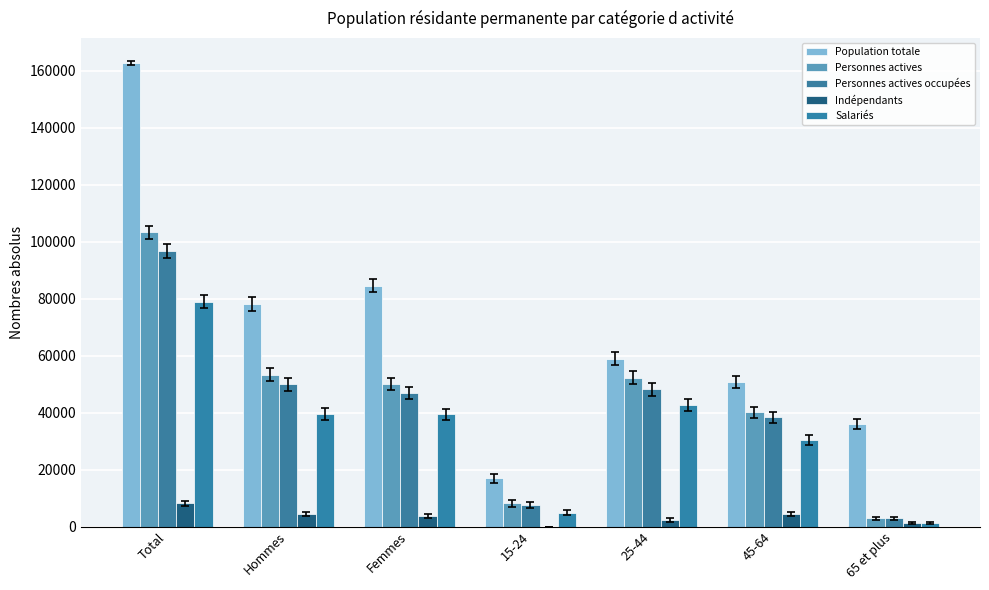

What is the label of the 5th bar from the left?

25-44